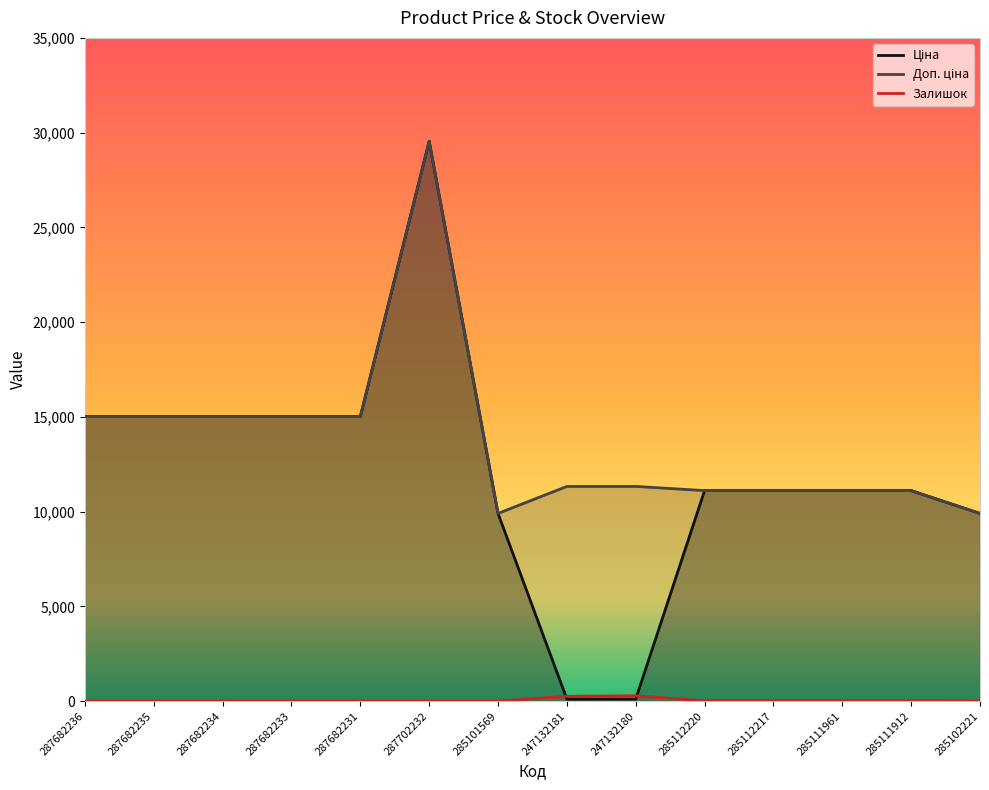

True or false: Ціна has a value of 113.3 at 247132181.

True